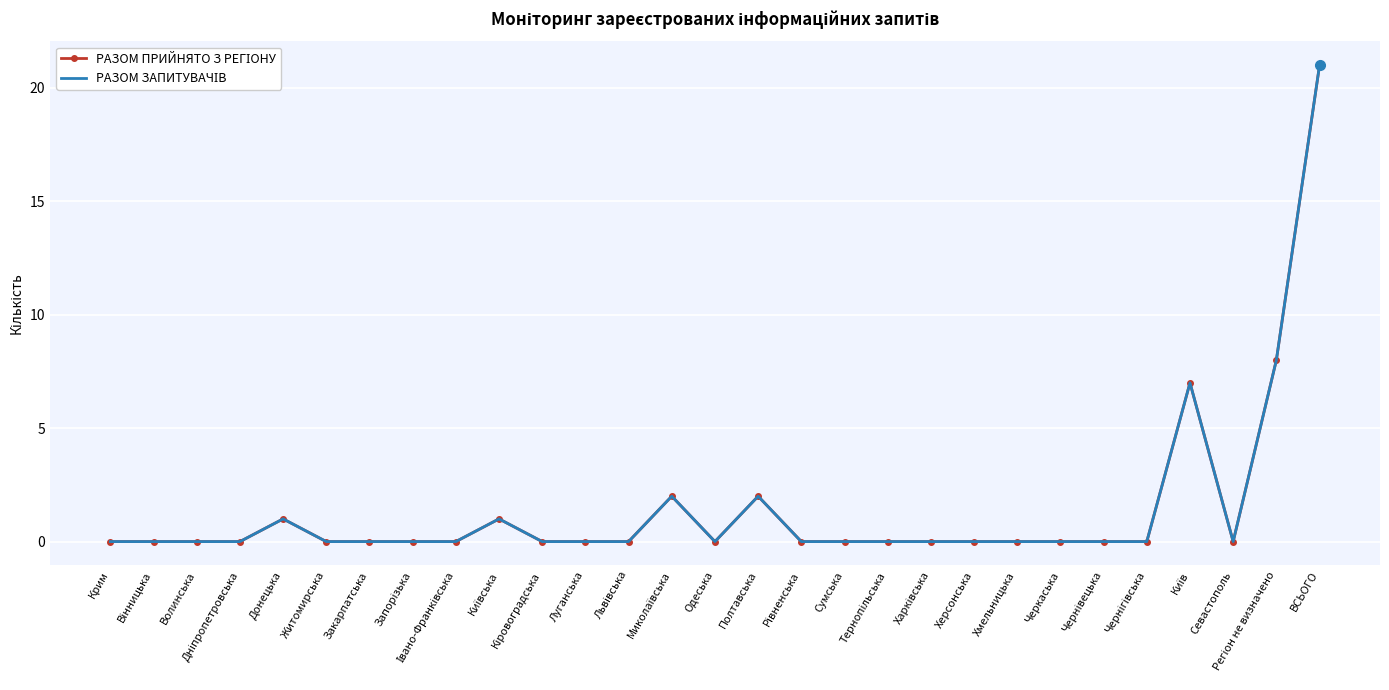

Which label corresponds to the largest value in the chart?

ВСЬОГО